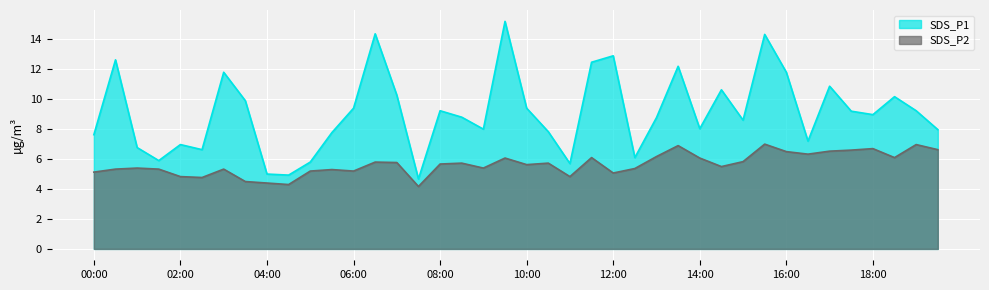

The SDS_P2 series shows 2.0 at 04:00. True or false?

False